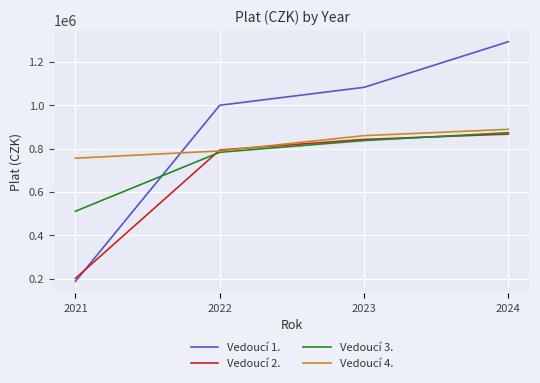

At how many categories does at least one series exceed 653640?

4